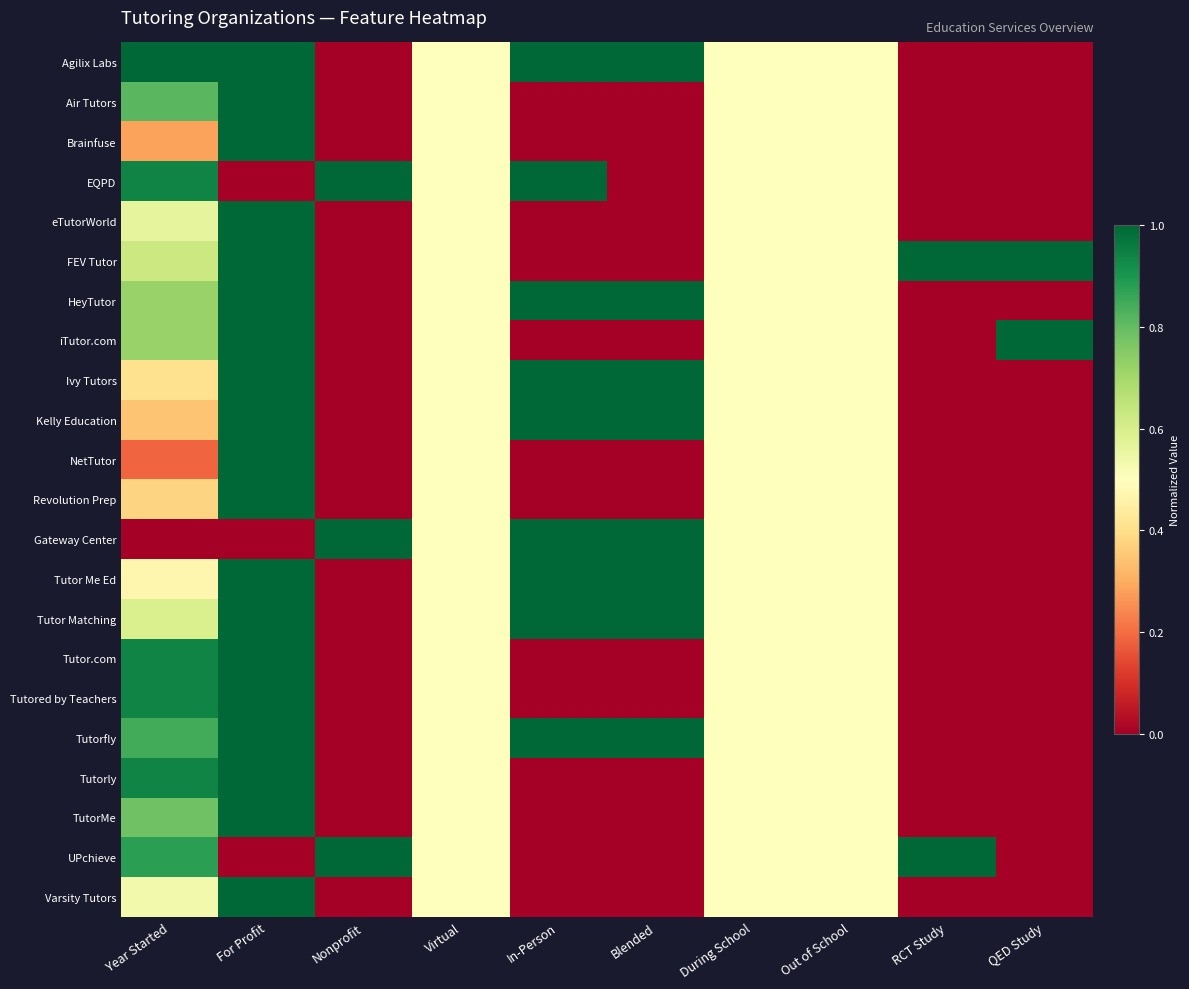

At which category is the sum across all series the highest?

For Profit